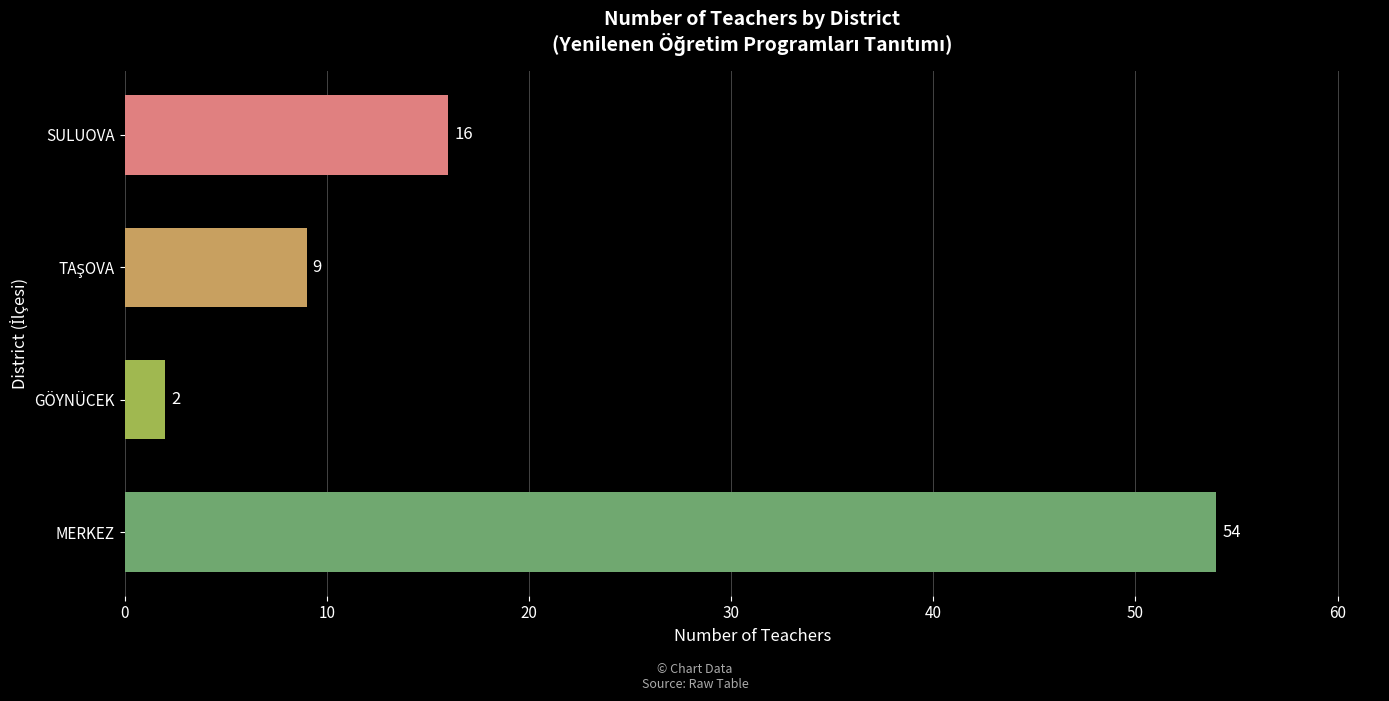

The chart shows a value of 28 at SULUOVA. True or false?

False